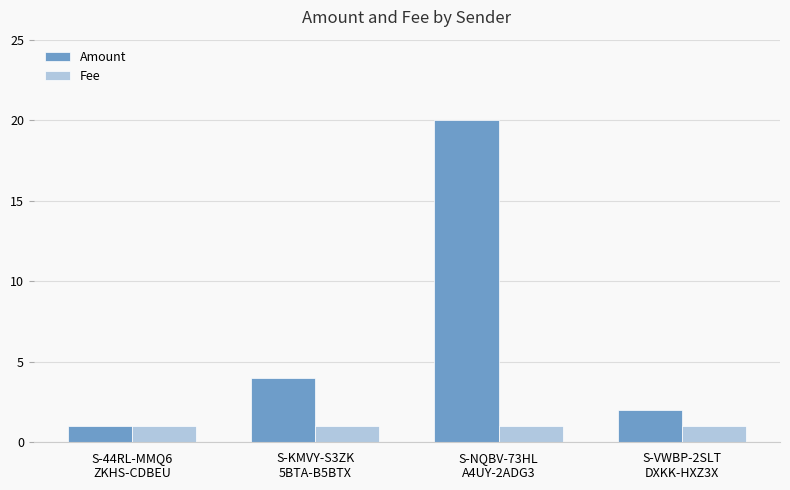

At which label is Amount closest to 10?

S-KMVY-S3ZK
5BTA-B5BTX